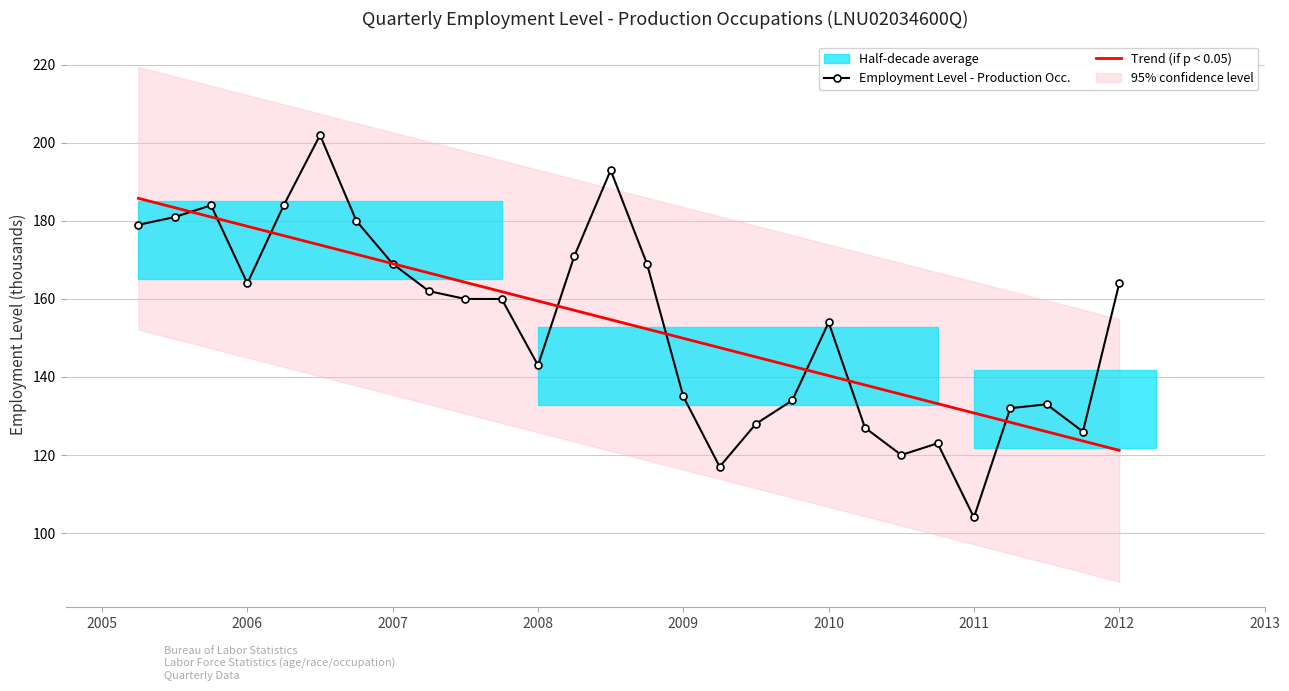

List the labels in order of value, largest first.

2006 Q3, 2008 Q3, 2006 Q2, 2005 Q4, 2005 Q3, 2006 Q4, 2005 Q2, 2008 Q2, 2008 Q4, 2007 Q1, 2012 Q1, 2006 Q1, 2007 Q2, 2007 Q4, 2007 Q3, 2010 Q1, 2008 Q1, 2009 Q1, 2009 Q4, 2011 Q3, 2011 Q2, 2009 Q3, 2010 Q2, 2011 Q4, 2010 Q4, 2010 Q3, 2009 Q2, 2011 Q1